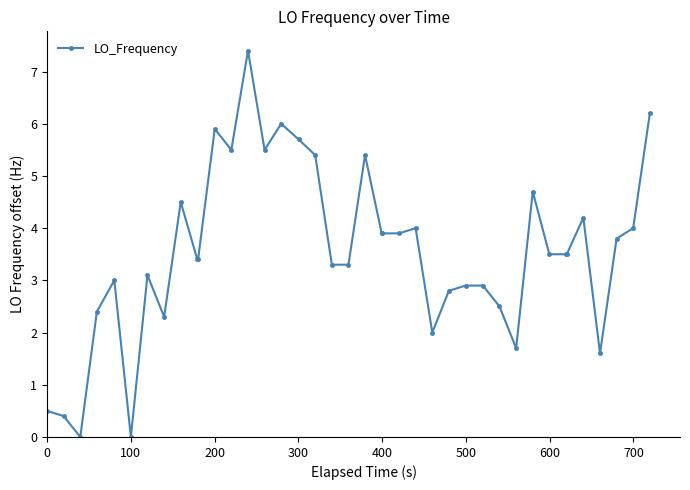

What is the maximum value shown in the chart?

7.4